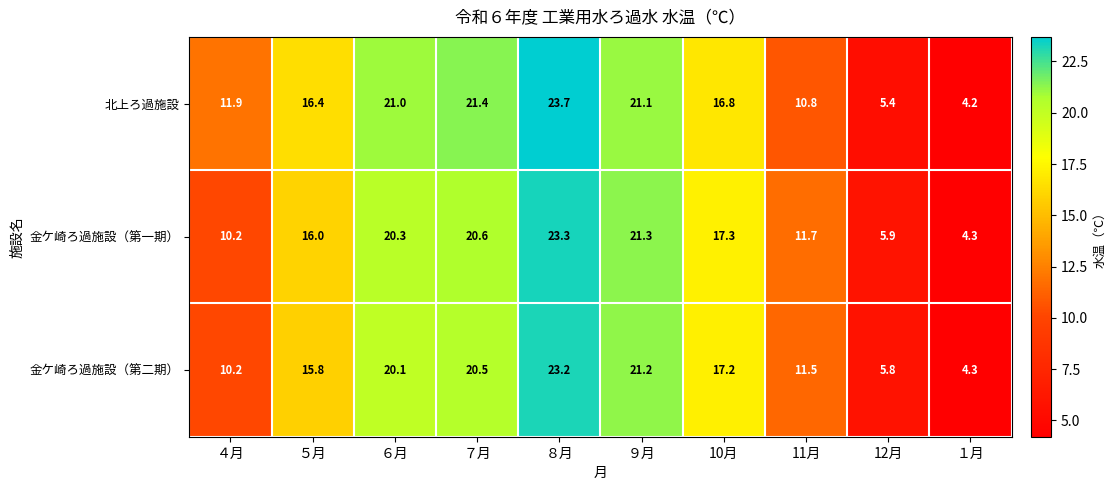

Read the 金ケ崎ろ過施設（第一期） value at １月.

4.3